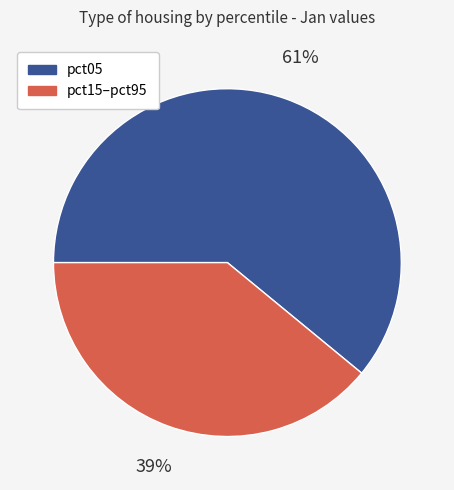

Is there any slice that represents more than half of the pie?

Yes